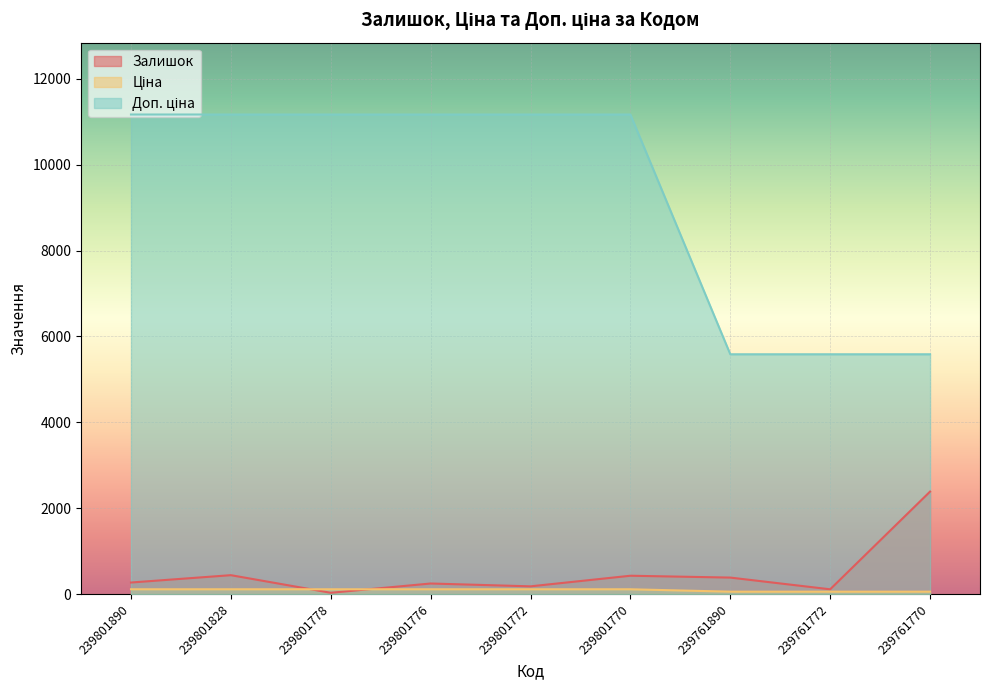

Rank the series by their maximum value, from lowest to highest.

Ціна, Залишок, Доп. ціна